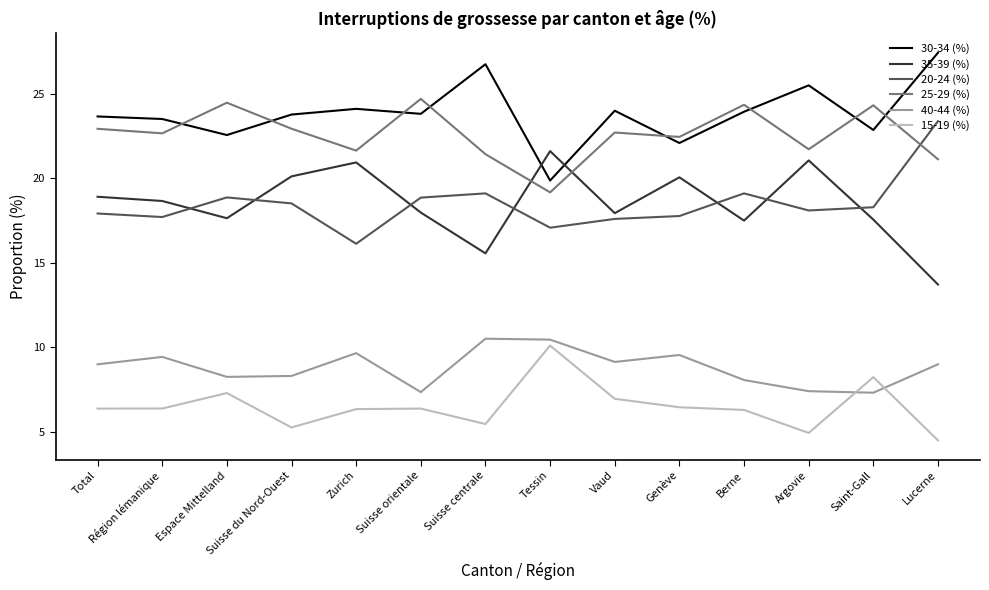

The value of 35-39 (%) at Lucerne is 13.7. True or false?

True